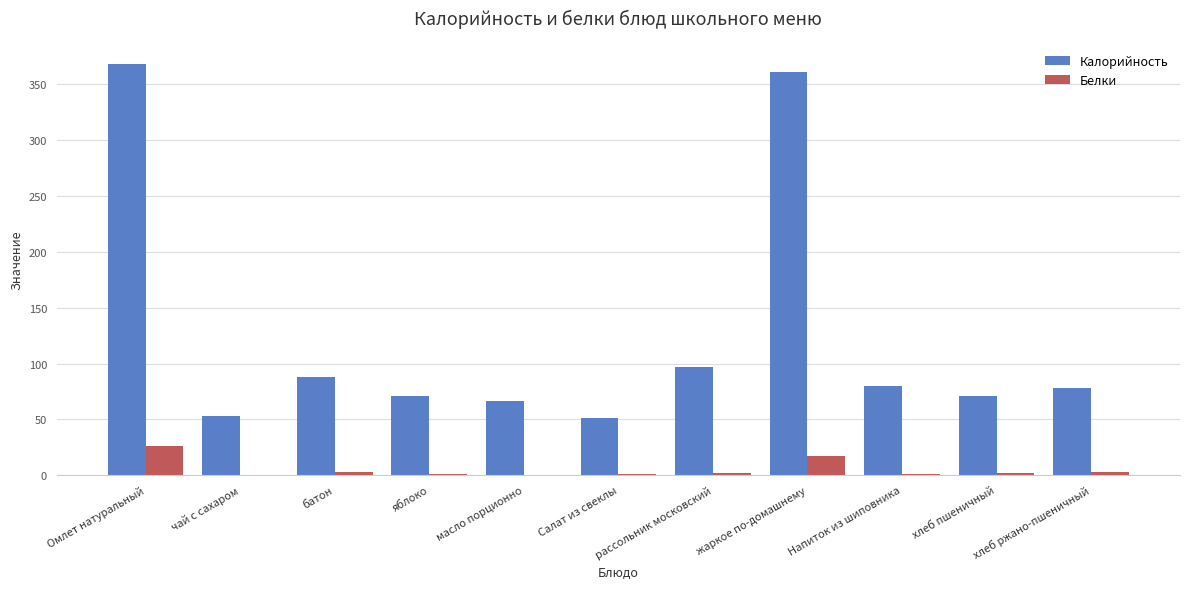

What is the total value across all series at Напиток из шиповника?

81.0